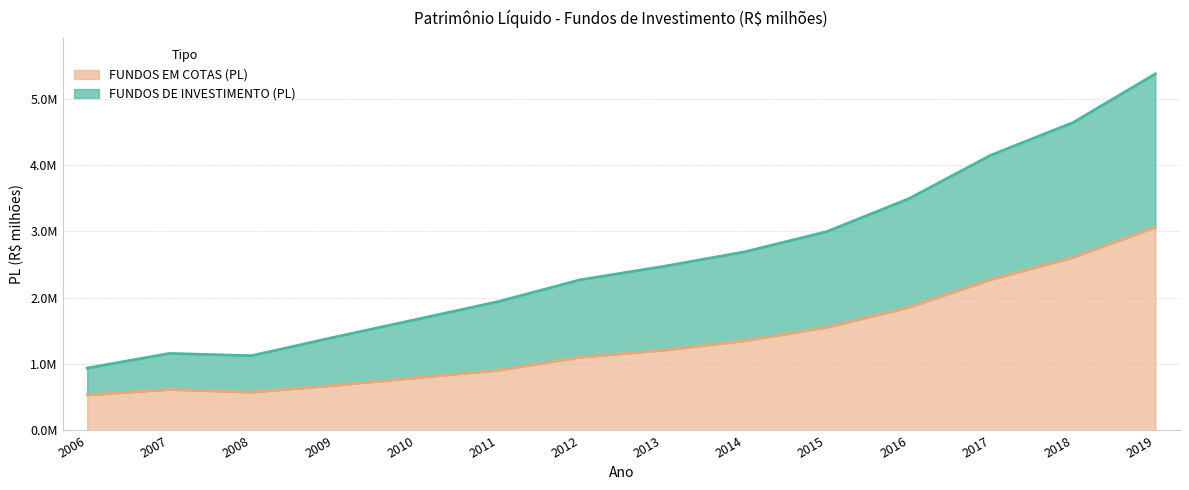

At which label does FUNDOS EM COTAS (PL) first exceed 1206398?

2013